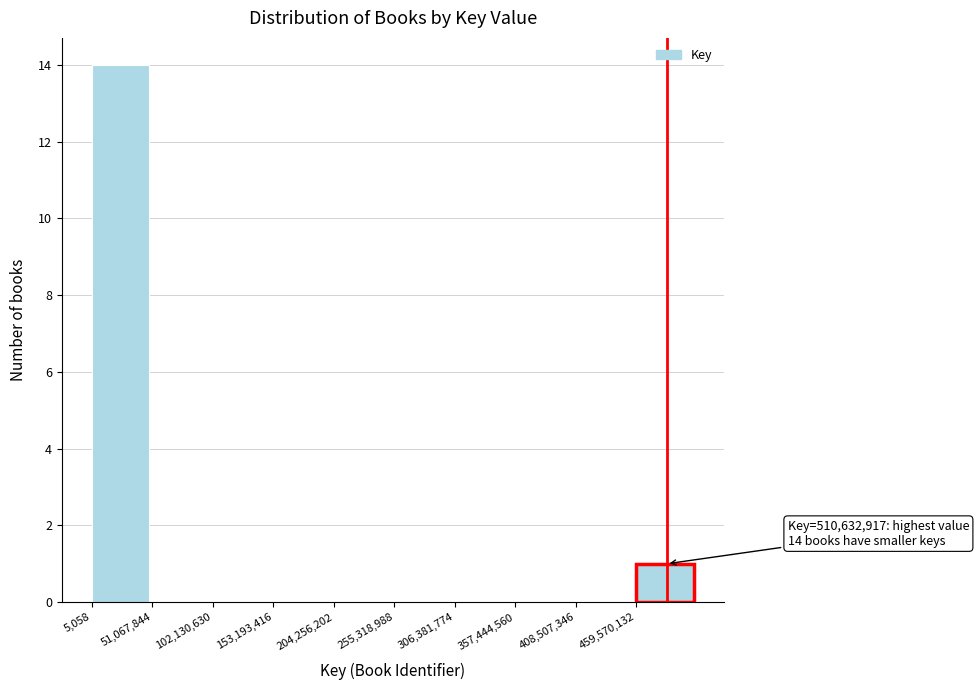

Which range on the x-axis has the tallest bar?

0 to 50000000